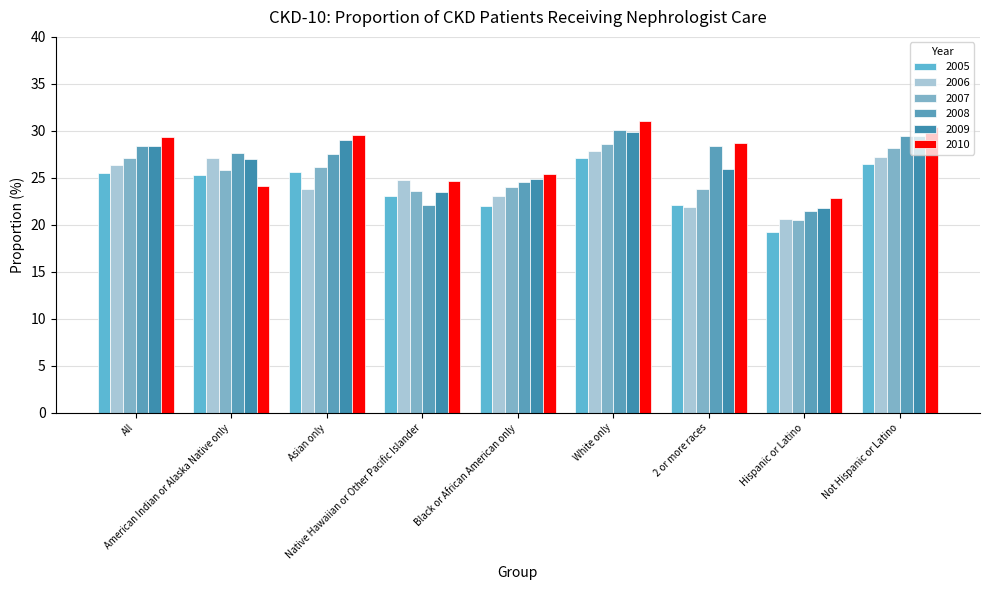

What are all the series names shown in the legend?

2005, 2006, 2007, 2008, 2009, 2010